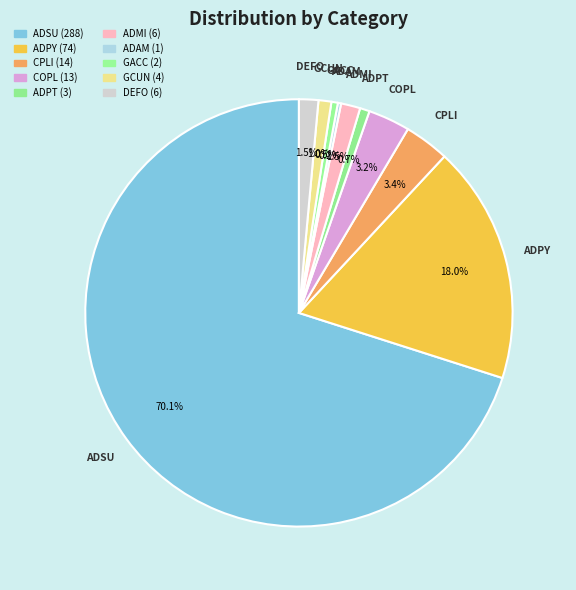

To the nearest percent, what percentage of the pie is CPLI?

3%